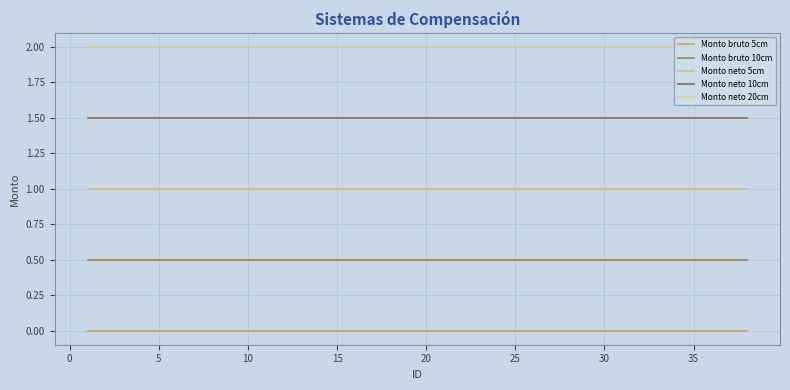

Which series has the largest total across all categories?

Monto neto 20cm